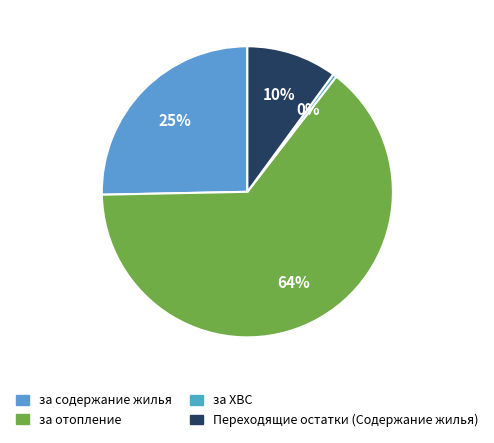

What percentage is the Переходящие остатки (Содержание жилья) slice, to the nearest percent?

10%